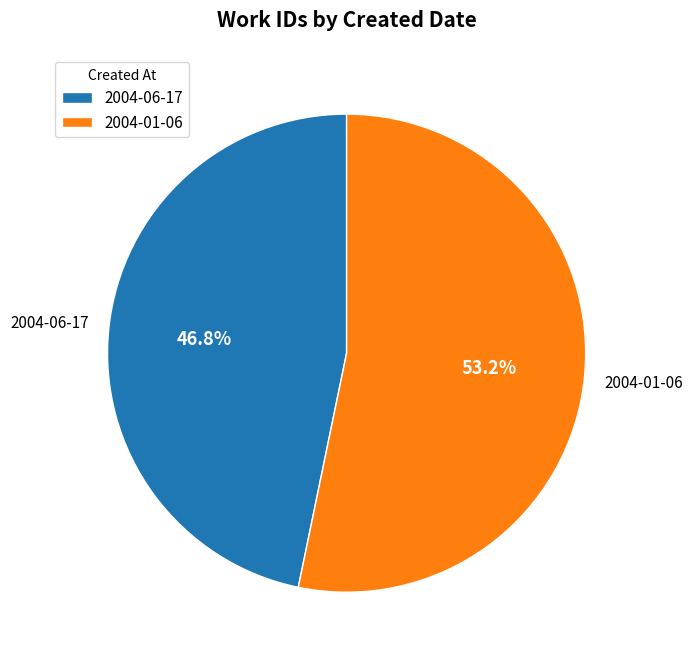

To the nearest percent, what is the difference between the largest and smallest slice percentages?

6%